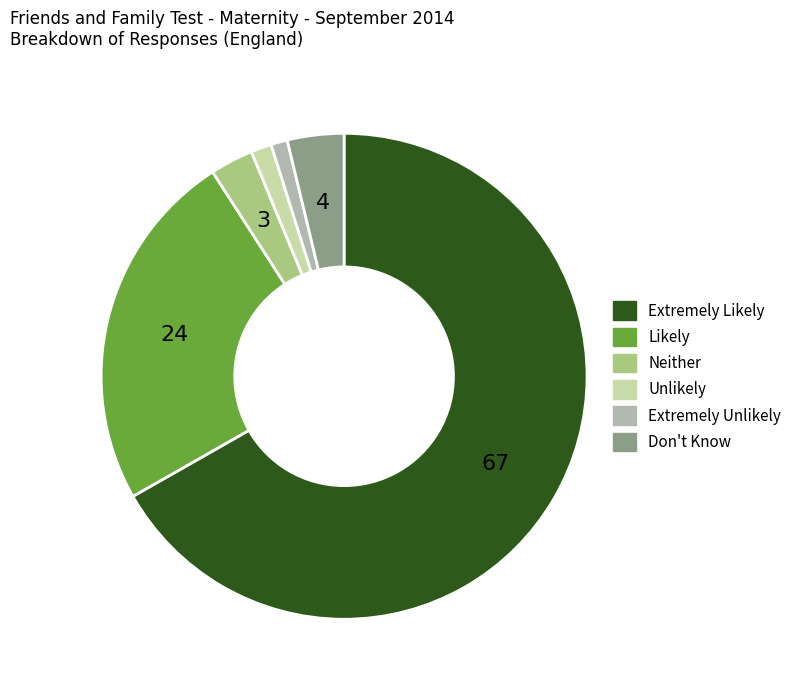

Which category accounts for the majority?

Extremely Likely